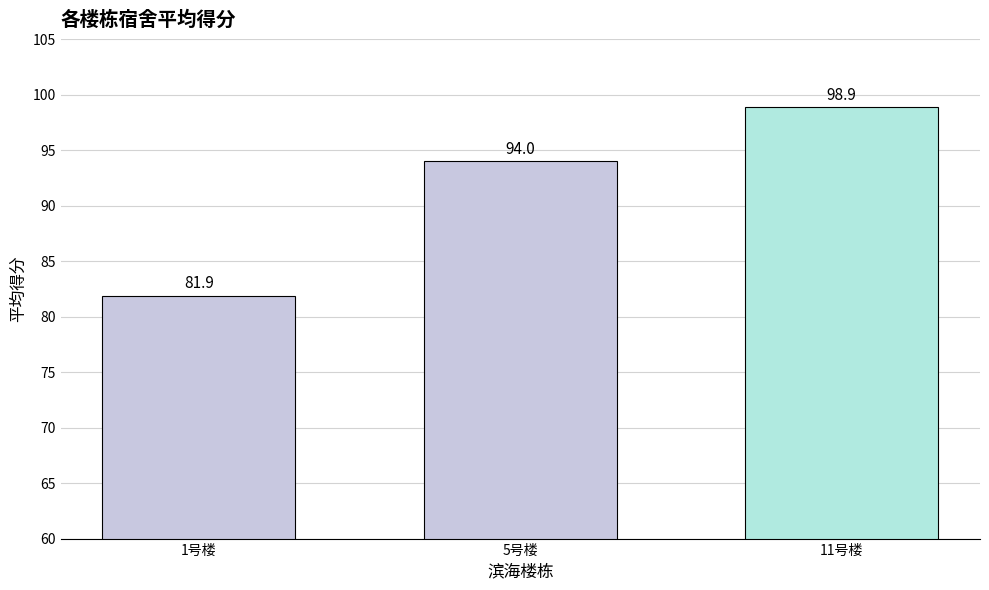

At which label is the value closest to 90?

5号楼